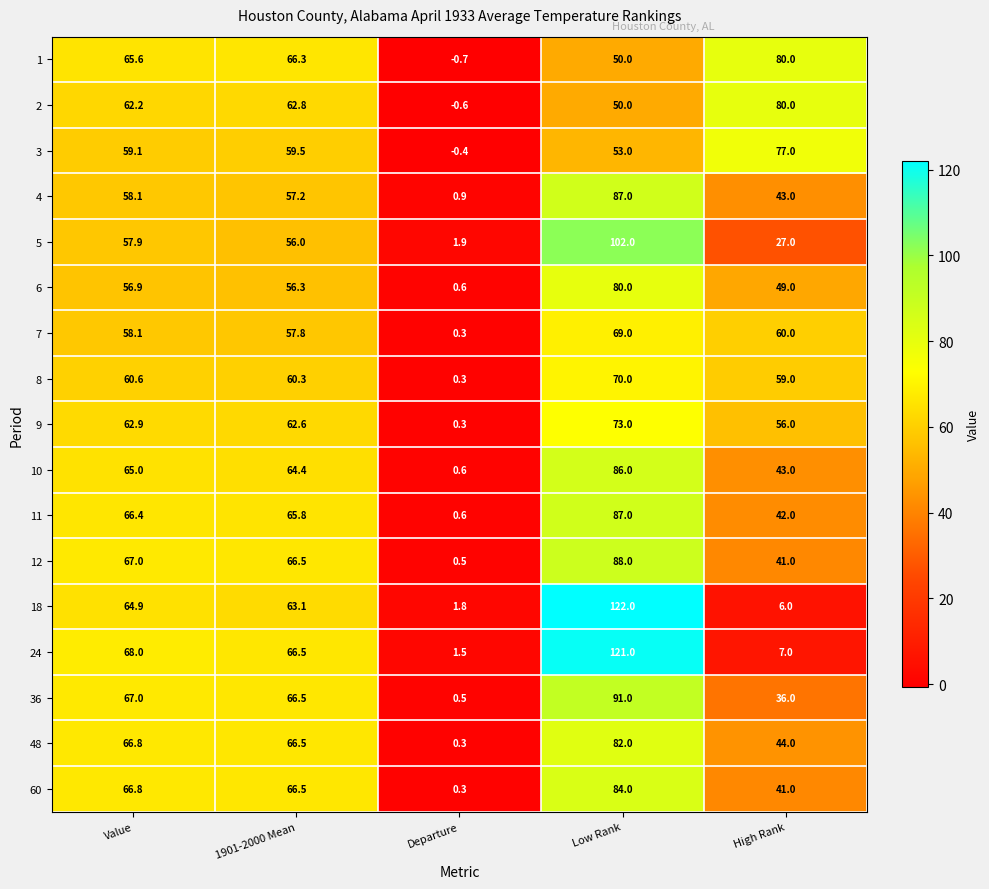

What is the total value across all series at Value?

1073.3